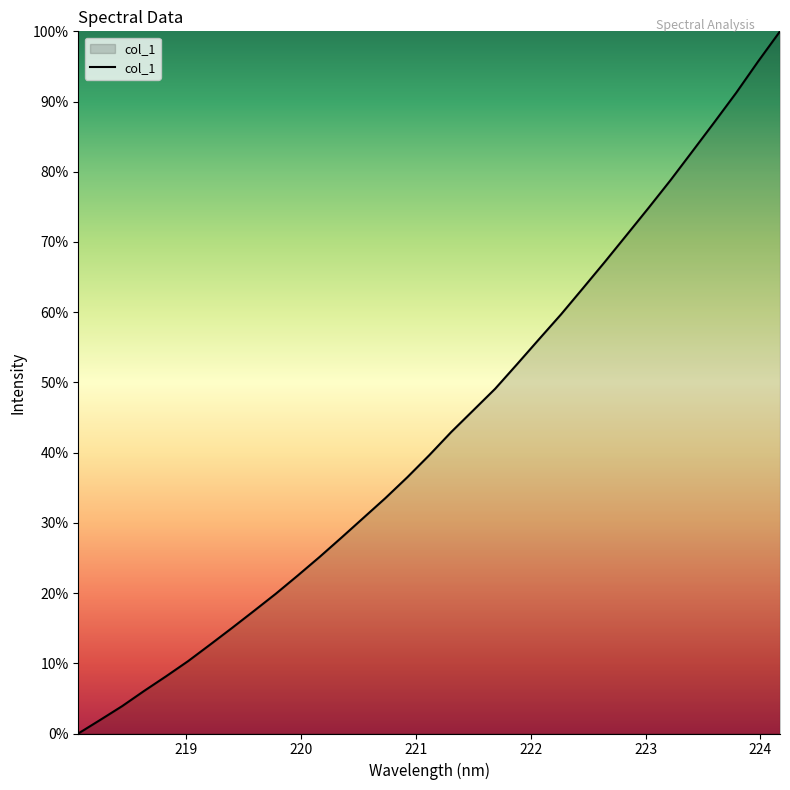

What is the difference between the maximum and minimum values?

100.0